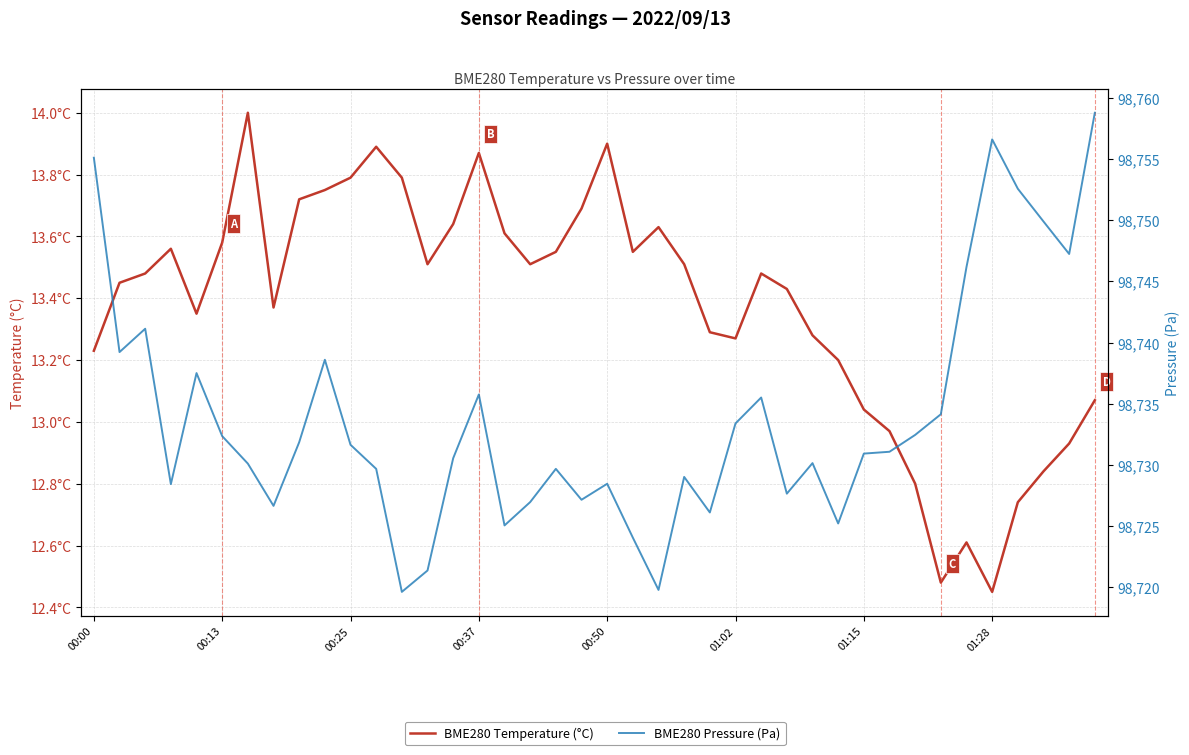

True or false: BME280 Temperature (°C) and BME280 Pressure (Pa) intersect in this chart.

False